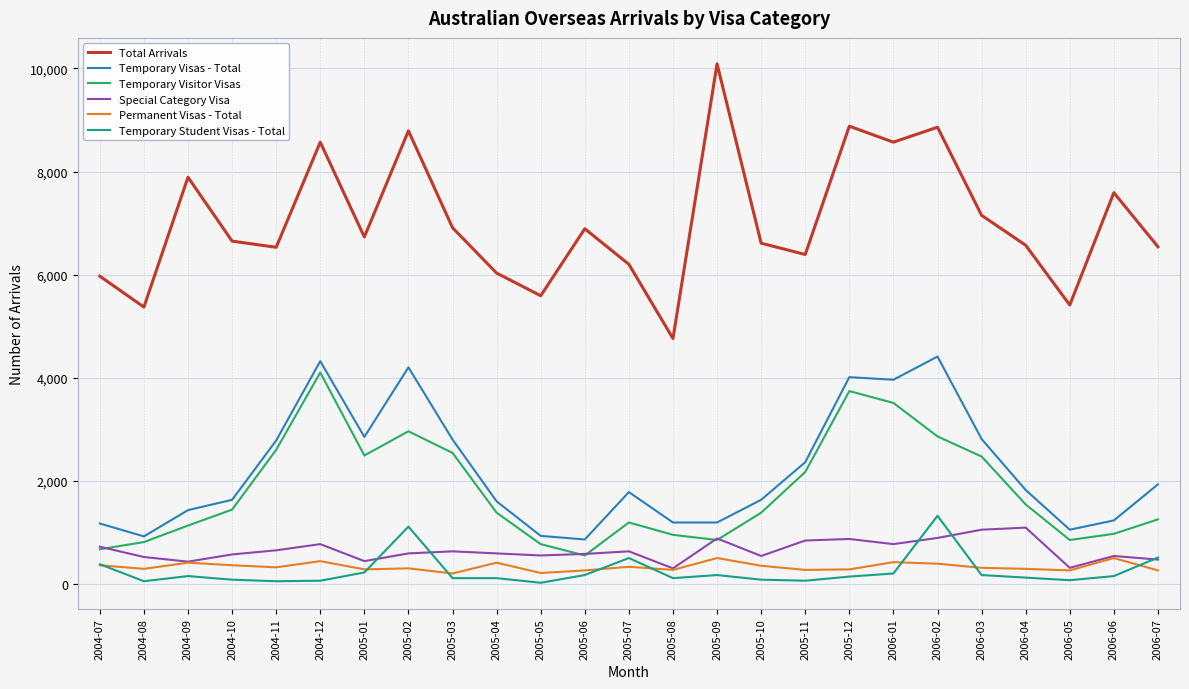

True or false: Temporary Visas - Total and Temporary Student Visas - Total intersect in this chart.

False